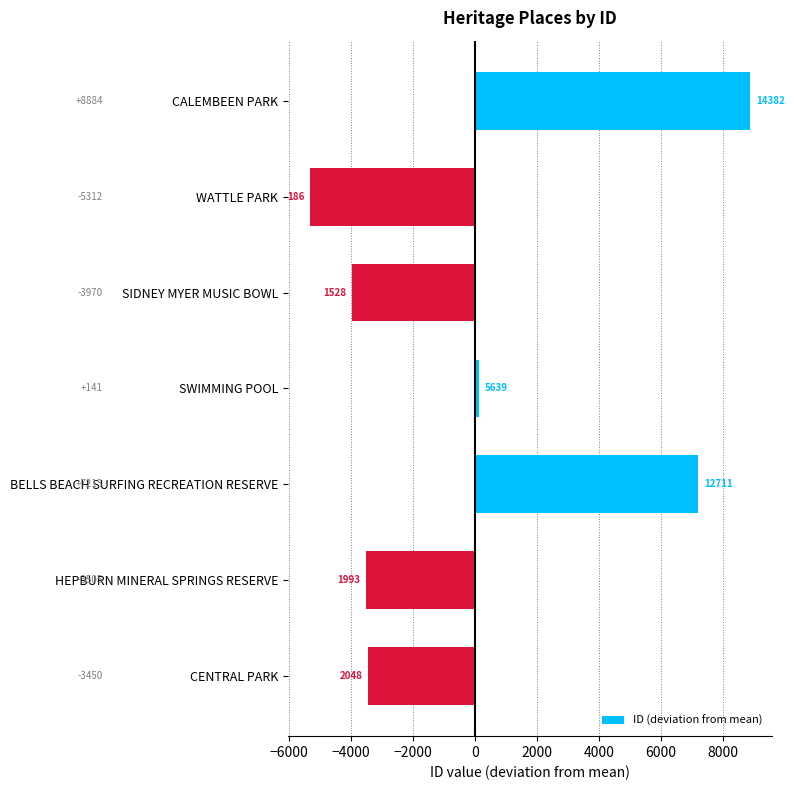

What is the difference between the maximum and minimum values?

14196.0